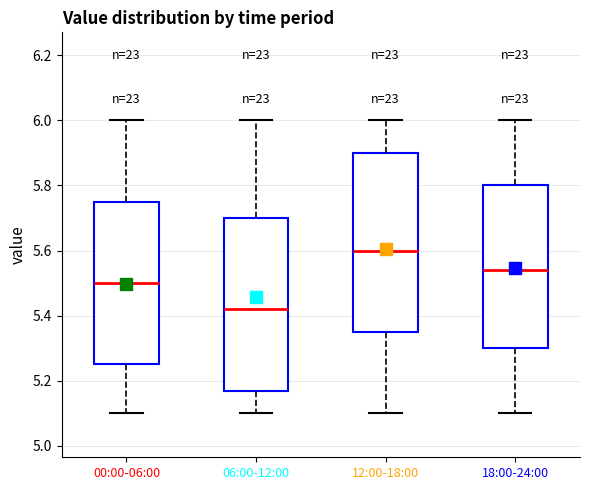

Reading left to right, transcribe this box plot: for each box, give where its median line is, the range the box spans, and where its two whiskers end, as read against the y-axis. The values are not printed on the chart, so give them approximately, as read against the axis.

00:00-06:00: median 5.50, box 5.26 to 5.76, whiskers 5.10 to 6.00
06:00-12:00: median 5.42, box 5.18 to 5.70, whiskers 5.10 to 6.00
12:00-18:00: median 5.60, box 5.36 to 5.90, whiskers 5.10 to 6.00
18:00-24:00: median 5.54, box 5.30 to 5.80, whiskers 5.10 to 6.00